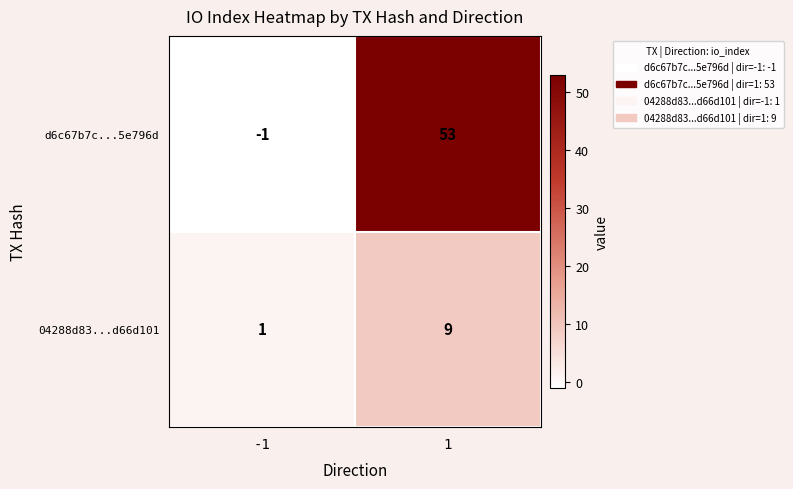

What is the total value across all series at 1?

62